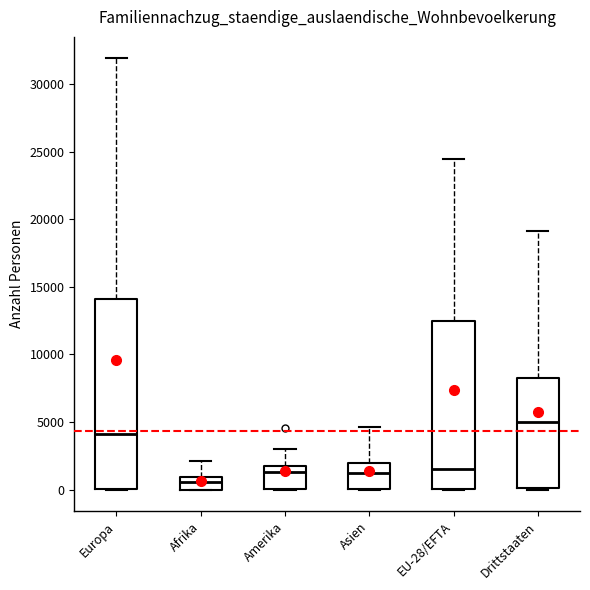

Where does the upper whisker of the box for EU-28/EFTA end on the y-axis? The values are not printed on the chart, so give them approximately, as read against the axis.

24500